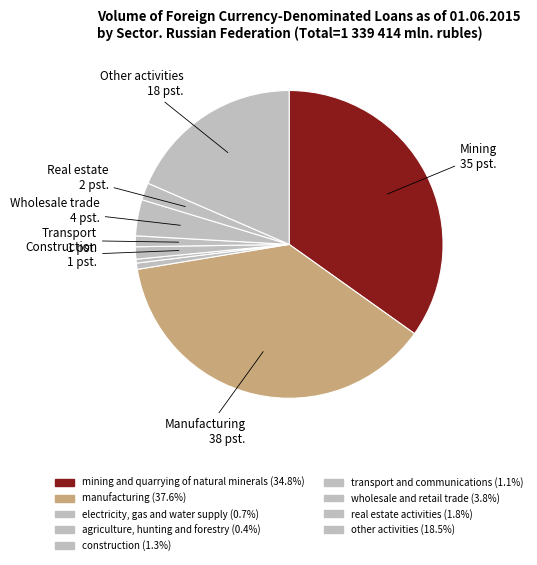

Do mining and quarrying of natural minerals and agriculture, hunting and forestry together represent more than half of the pie?

No